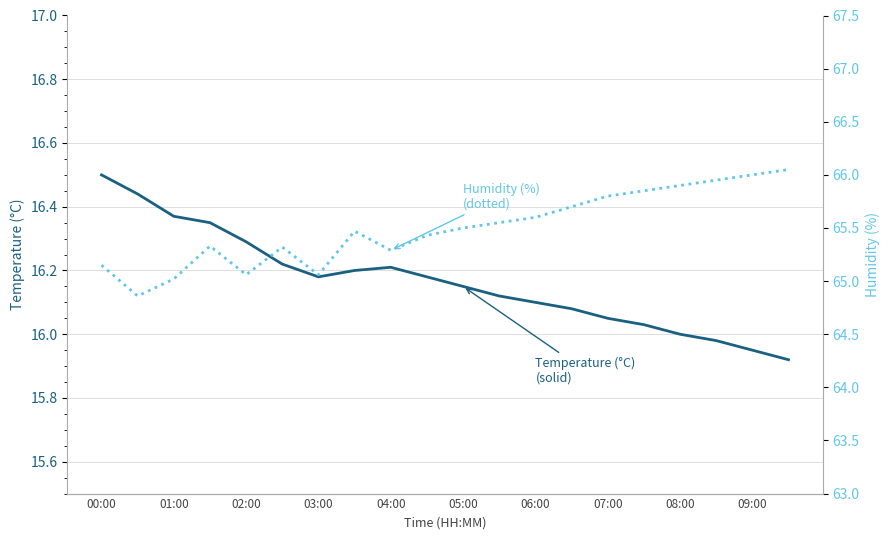

In Humidity (%), how many points are lower than both neighbors (excluding endpoints)?

4